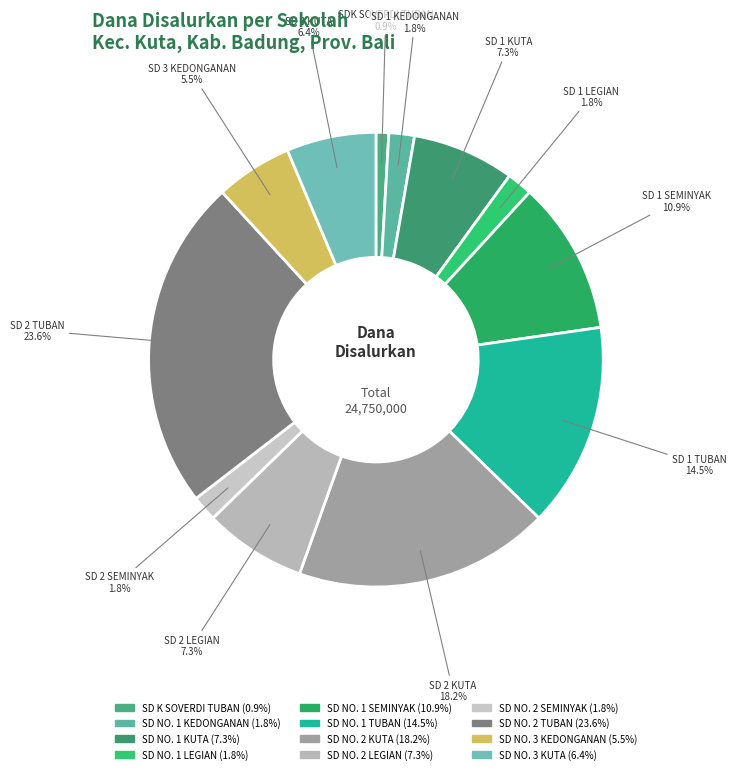

To the nearest percent, what portion does SD NO. 2 LEGIAN represent?

7%